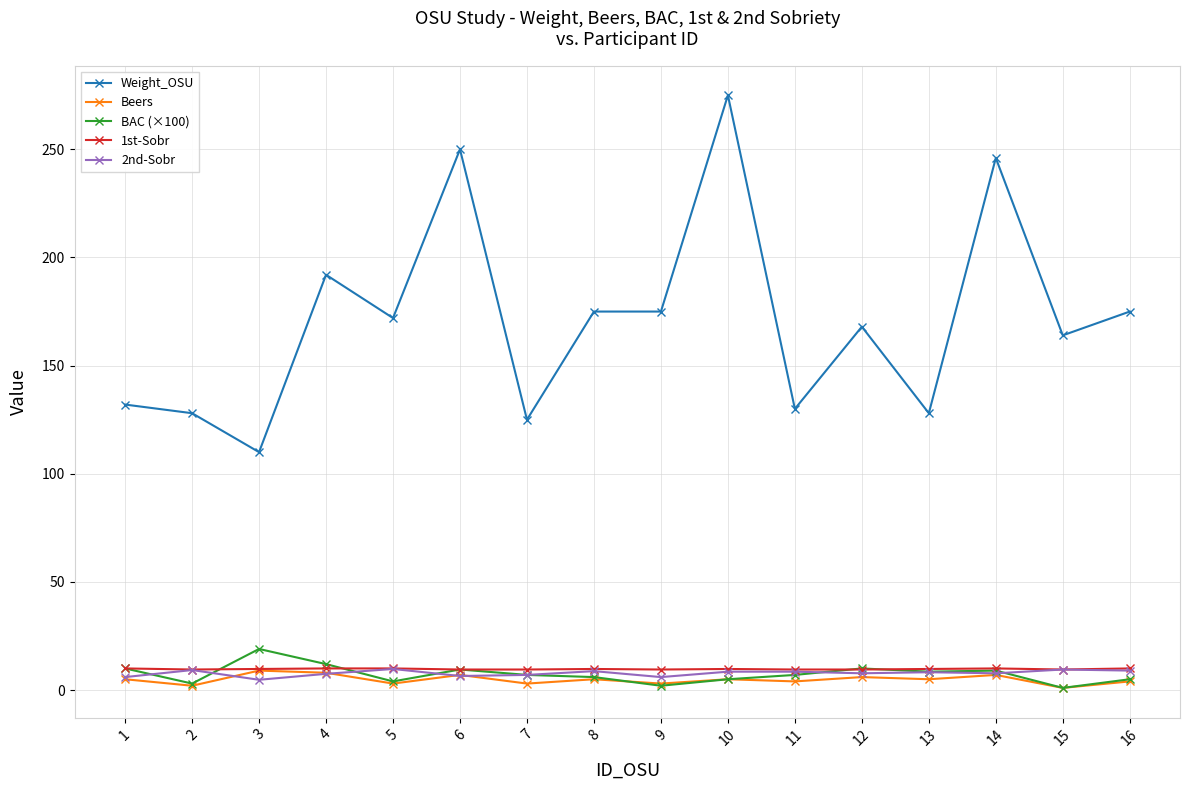

How many lines are shown in the chart?

5